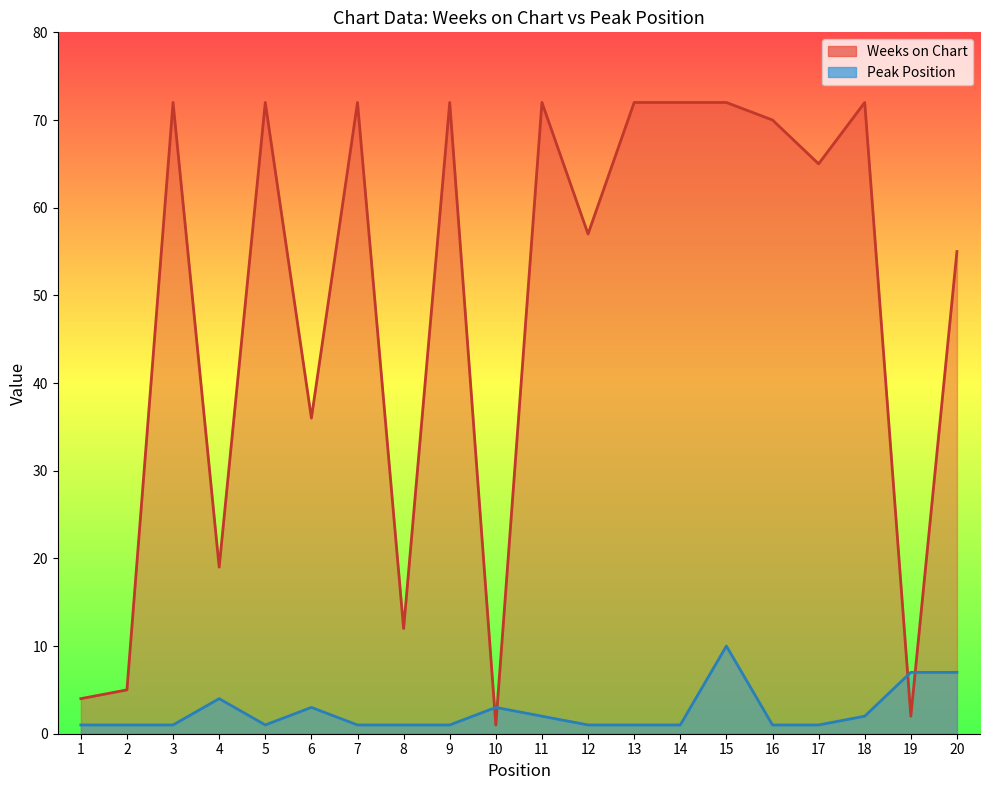

What is the difference between the maximum and minimum values in the Peak Position series?

9